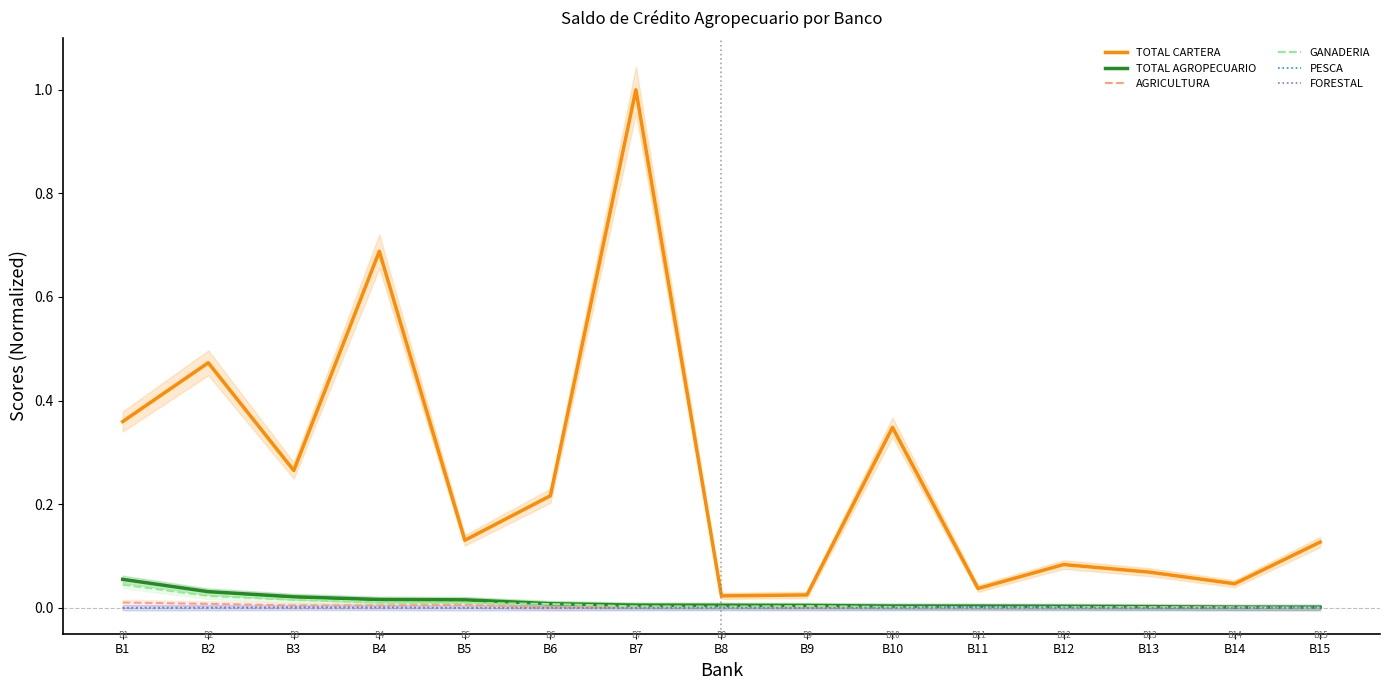

How many values in PESCA are above zero?

10